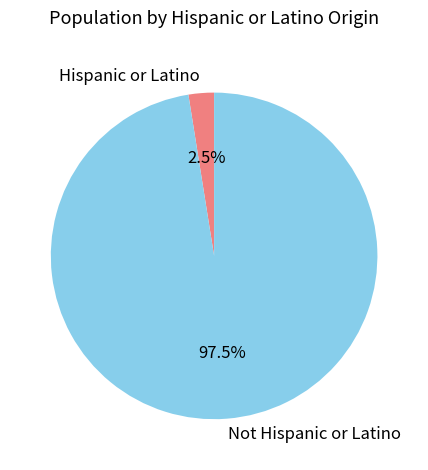

Which category accounts for the majority?

Not Hispanic or Latino